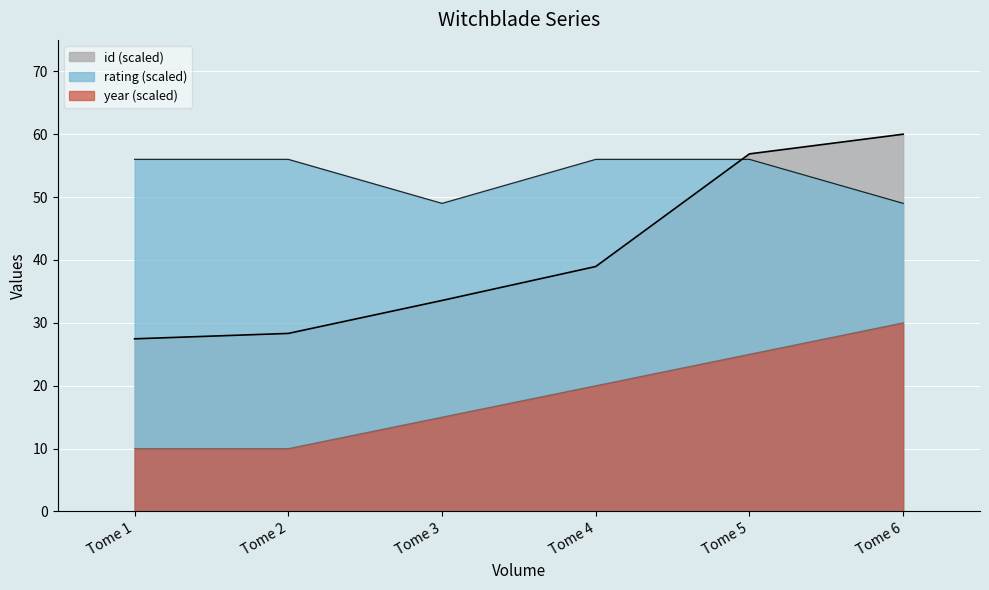

True or false: year has a value of 12.2 at Tome 6.

False